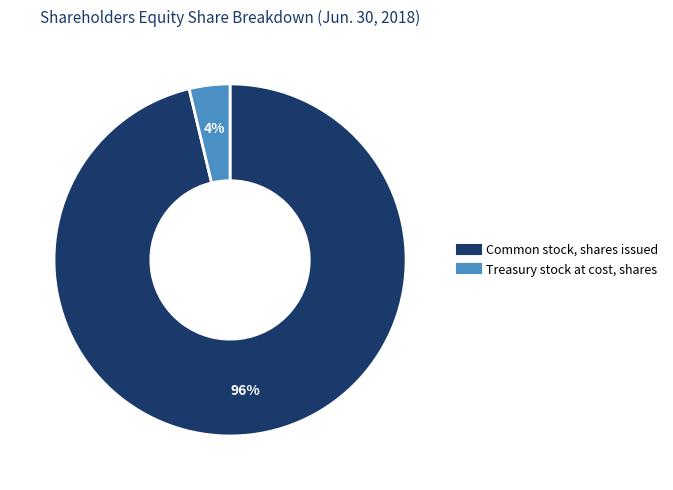

What is the largest slice in the pie chart?

Common stock, shares issued